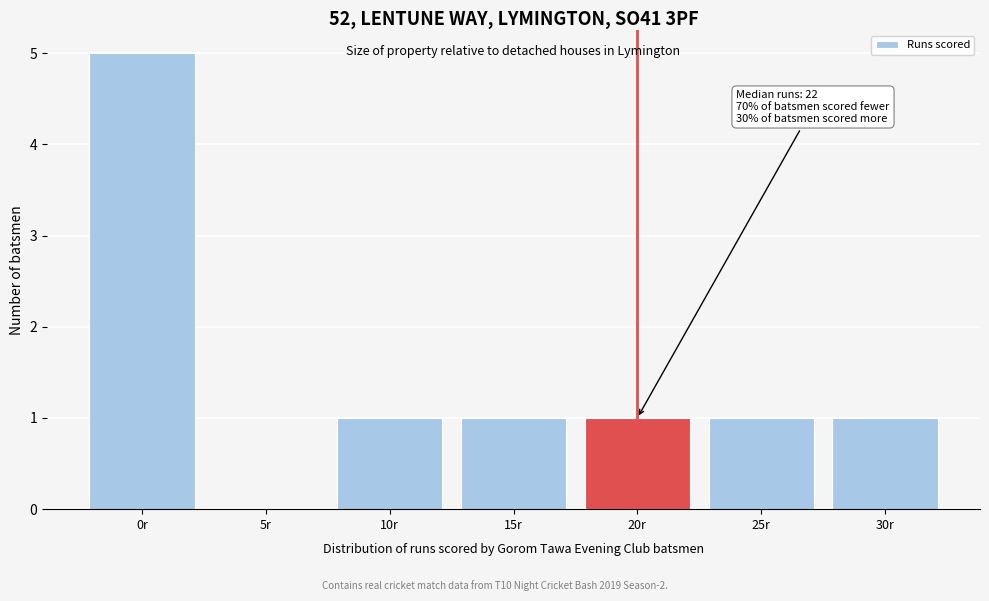

Reading left to right, transcribe all the data shown in this chart.

0r=5	5r=0	10r=1	15r=1	20r=1	25r=1	30r=1